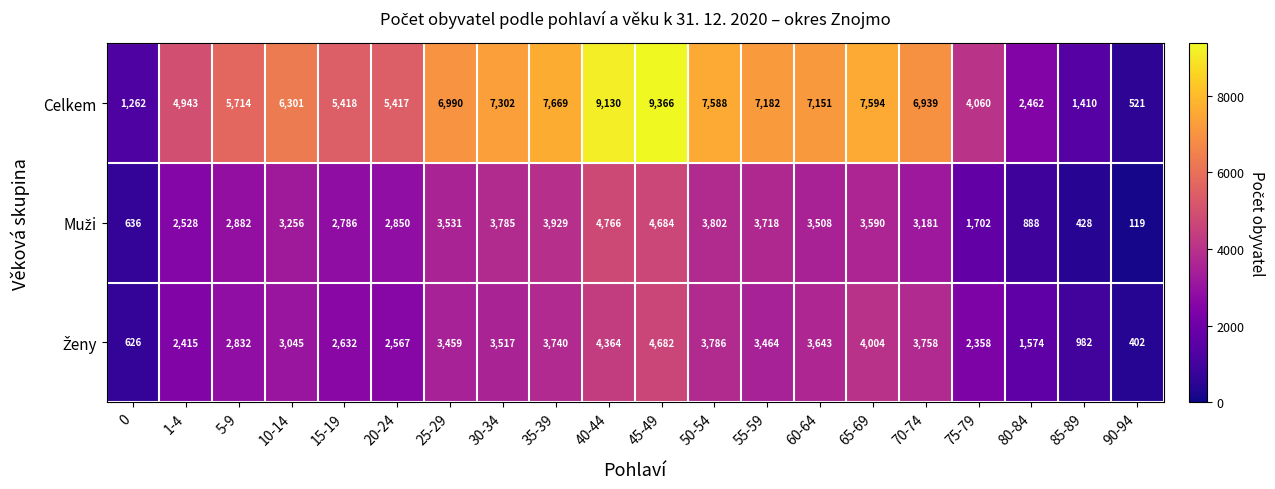

What is the total value across all series at 45-49?

18732